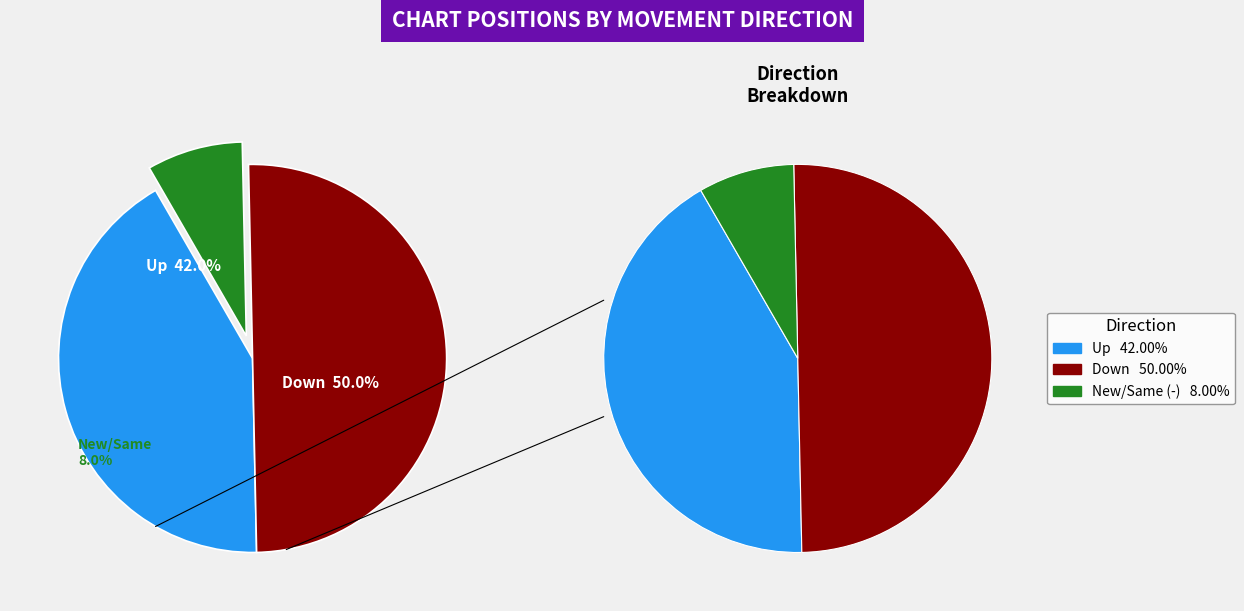

Which has a higher value, - or up?

up